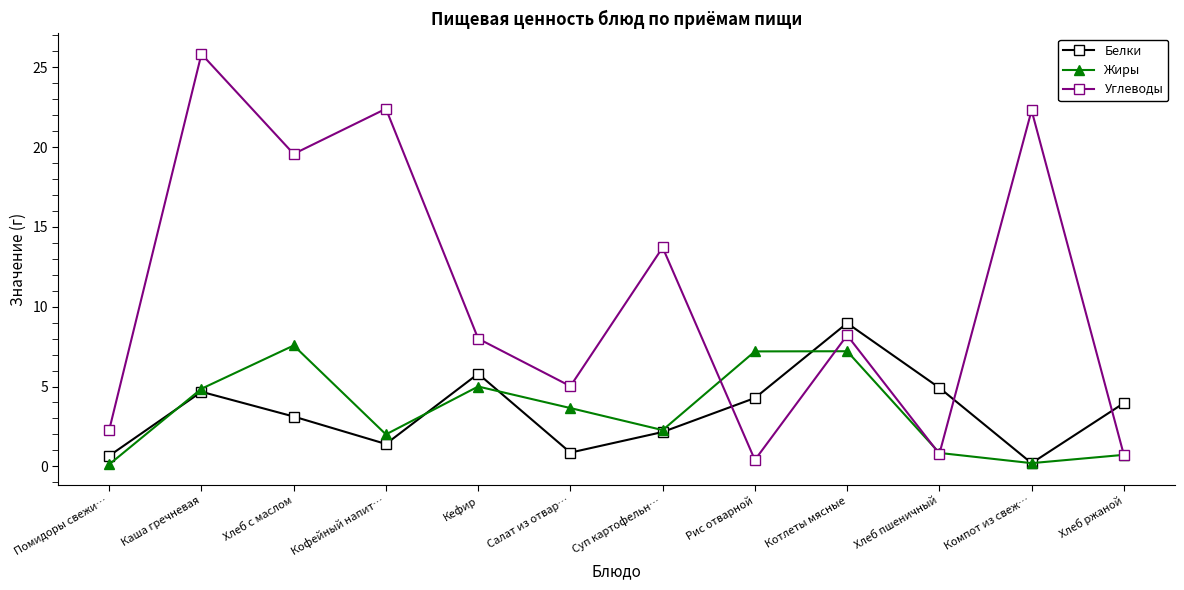

Is it true that Жиры equals 1.8 at Каша гречневая?

False